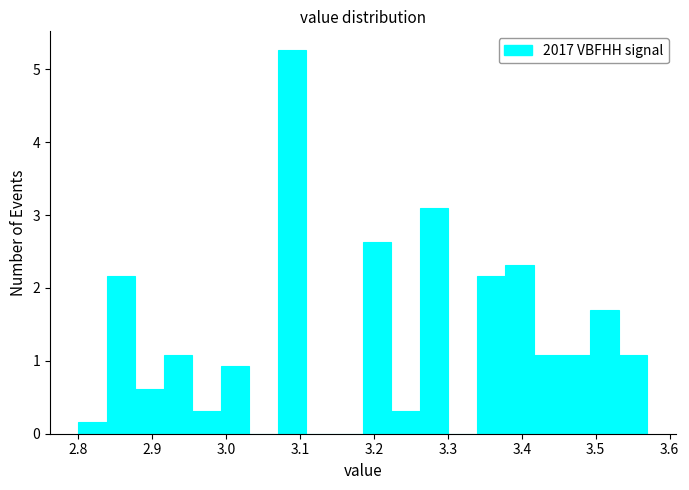

Read against the x-axis, roughly where is the centre of the tallest bar?

3.09